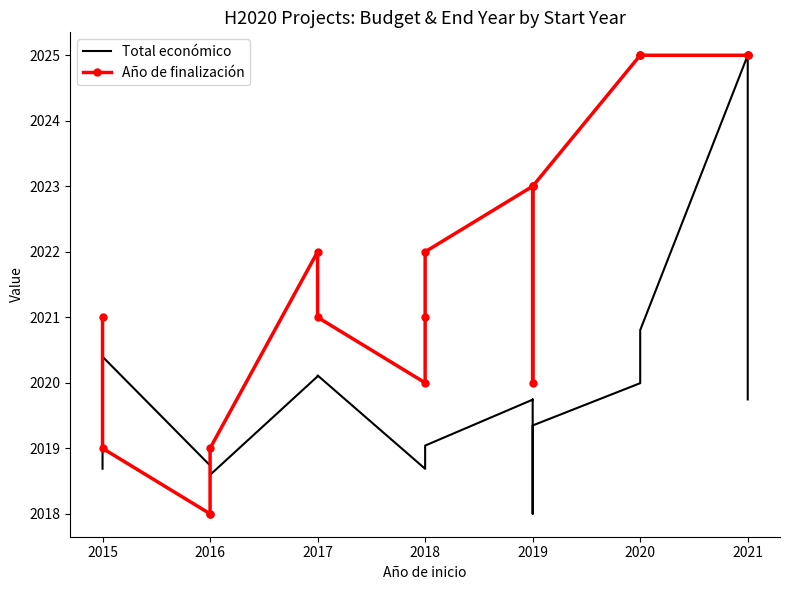

The Total económico series shows 3428.6 at 2018. True or false?

False